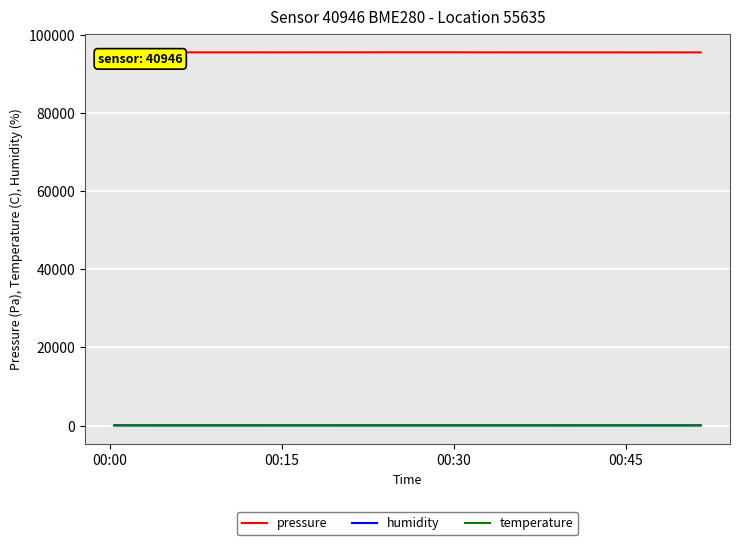

True or false: temperature and pressure cross at least once.

False